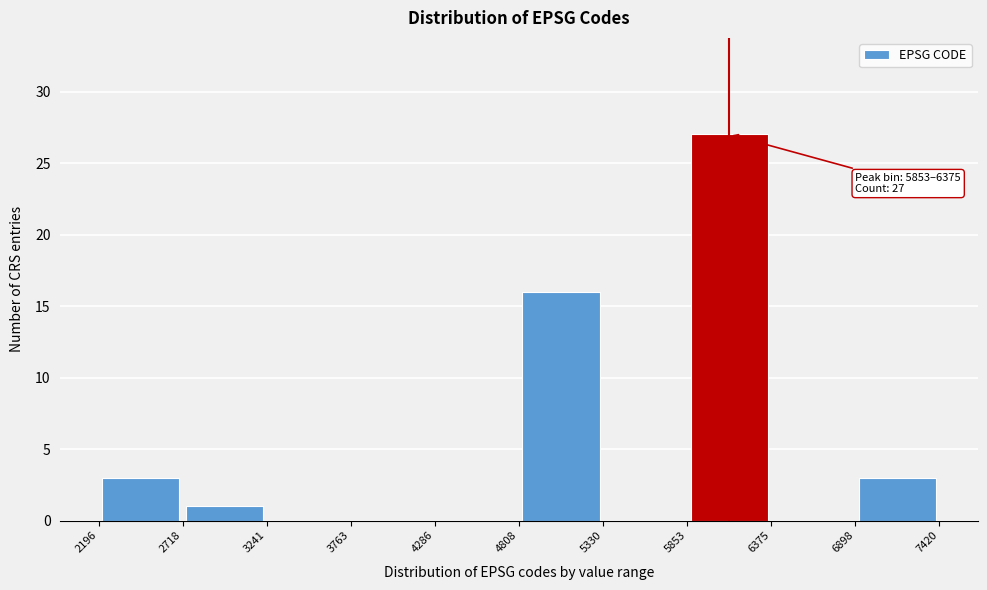

Over which range of the x-axis is the bar tallest?

5853 to 6375